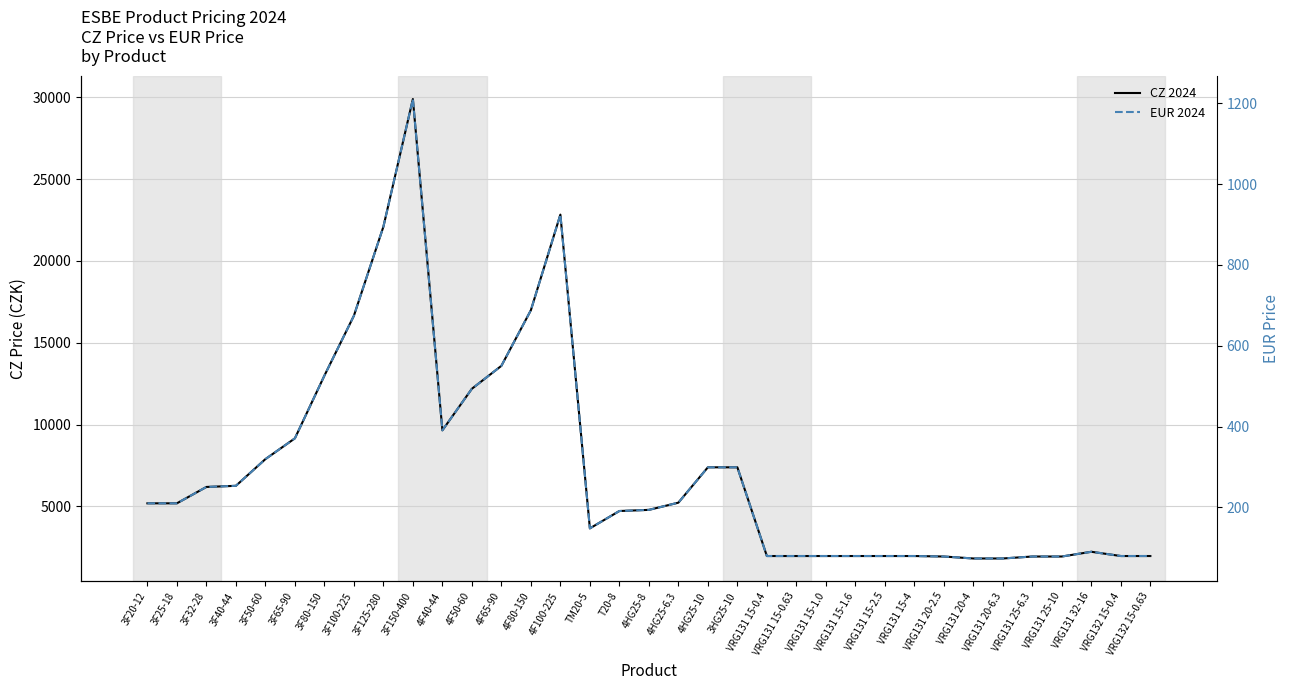

Is it true that EUR 2024 equals 331.1 at 3F25-18?

False